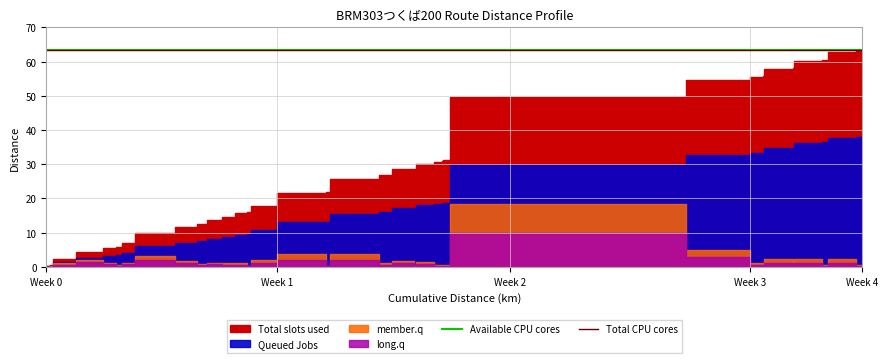

What is the difference between the highest and lowest values at 60.2?

62.1